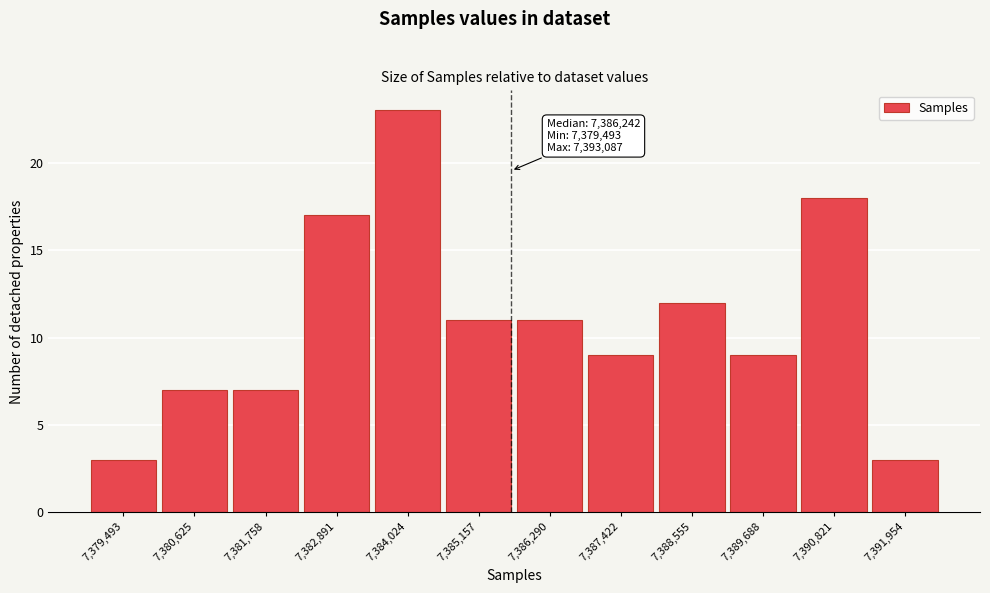

Reading left to right, transcribe all the data shown in this chart.

3	7	7	17	23	11	11	9	12	9	18	3